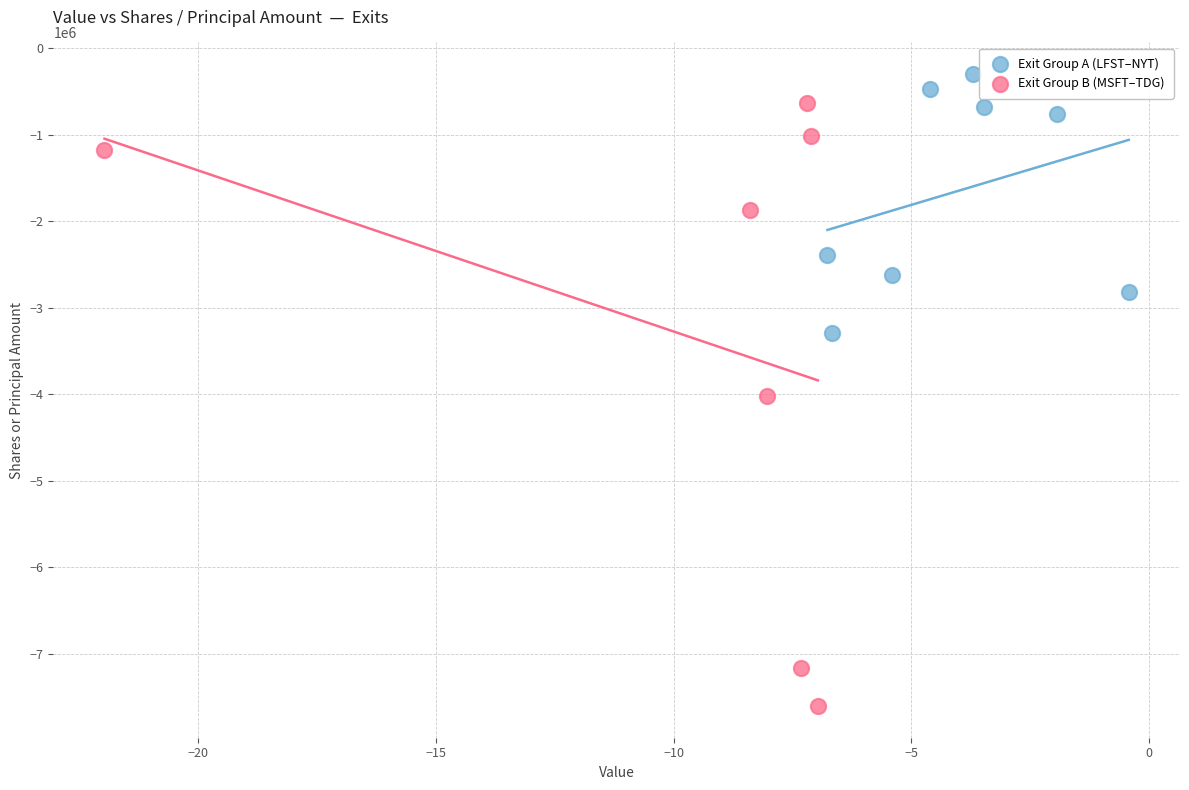

What are all the series names shown in the legend?

Exit Group A (LFST–NYT), Exit Group B (MSFT–TDG)